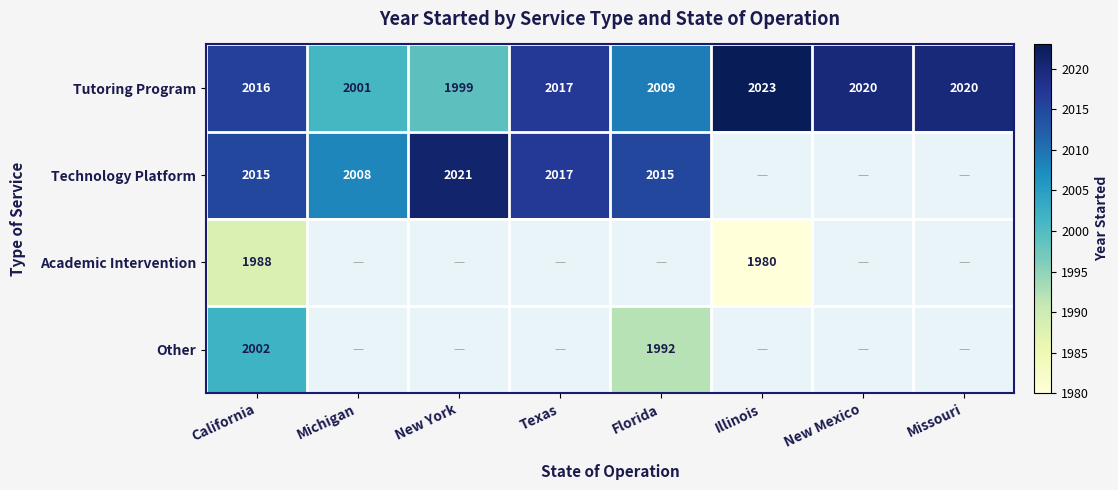

At California, list the series in order from largest to smallest.

Tutoring Program, Technology Platform, Other, Academic Intervention